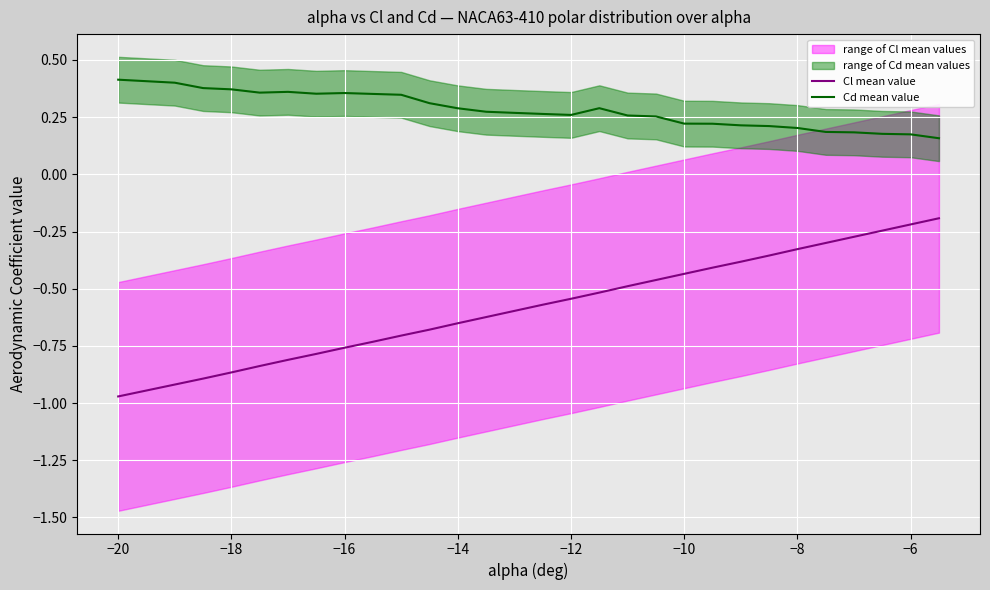

True or false: Cd mean value and Cl mean value intersect in this chart.

False